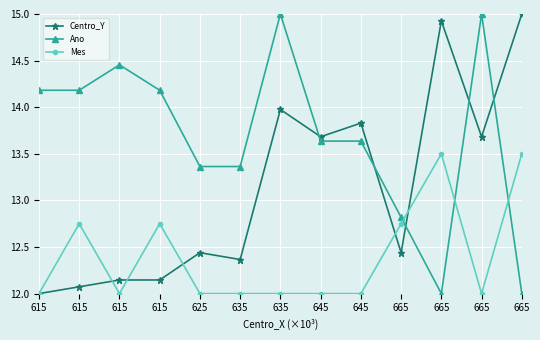

Reading left to right, what are all the values shown in this chart?

Centro_Y: 615=12.0	615=12.1	615=12.1	615=12.1	625=12.4	635=12.4	635=14.0	645=13.7	645=13.8	665=12.4	665=14.9	665=13.7	665=15.0
Ano: 615=14.2	615=14.2	615=14.5	615=14.2	625=13.4	635=13.4	635=15.0	645=13.6	645=13.6	665=12.8	665=12.0	665=15.0	665=12.0
Mes: 615=12.0	615=12.8	615=12.0	615=12.8	625=12.0	635=12.0	635=12.0	645=12.0	645=12.0	665=12.8	665=13.5	665=12.0	665=13.5